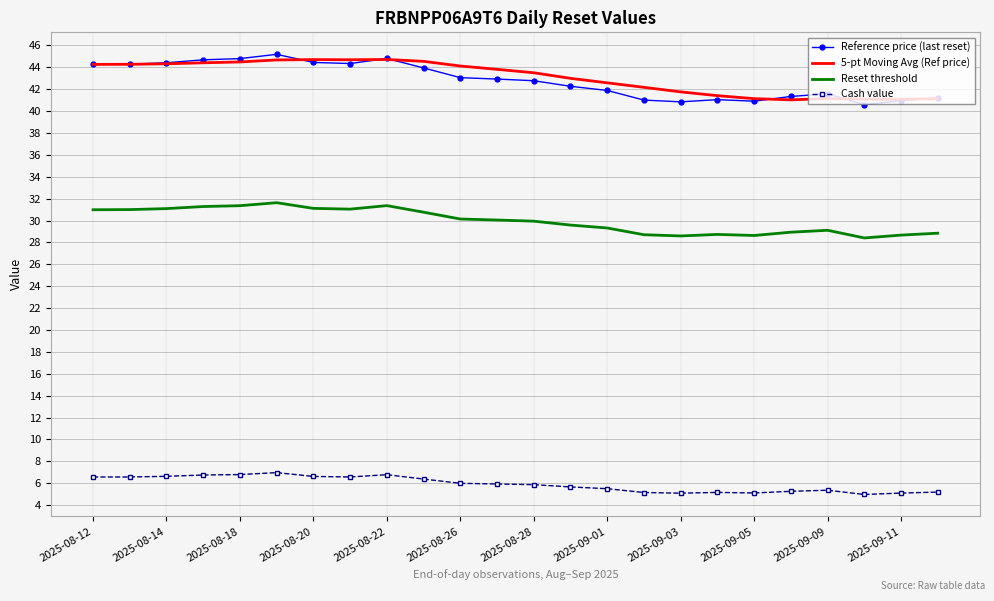

What is the lowest value of the Cash value series?

5.0